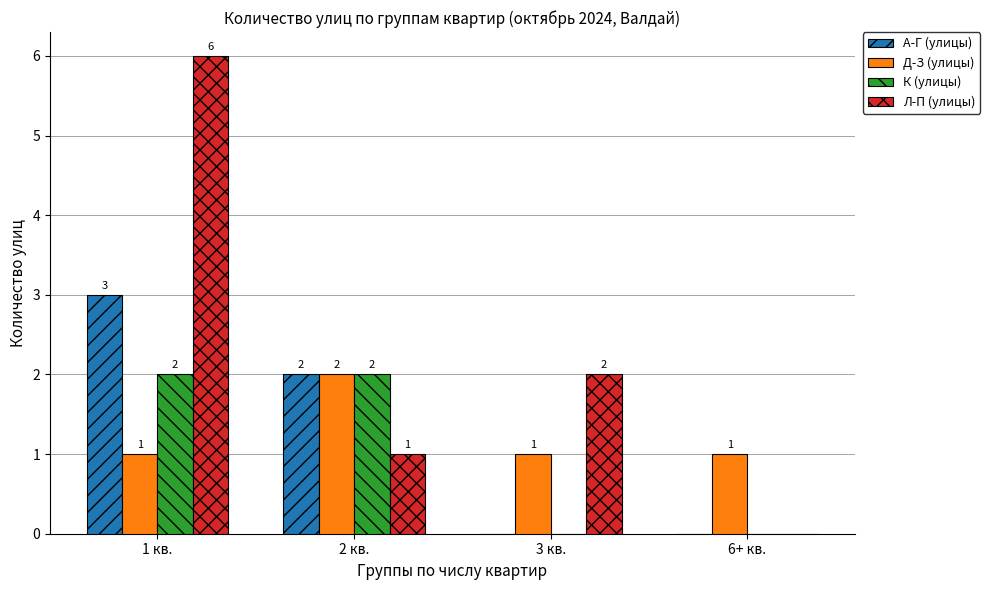

Reading left to right, list all the values displayed in this chart.

А-Г (улицы): 1 кв.=3	2 кв.=2	3 кв.=0	6+ кв.=0
Д-З (улицы): 1 кв.=1	2 кв.=2	3 кв.=1	6+ кв.=1
К (улицы): 1 кв.=2	2 кв.=2	3 кв.=0	6+ кв.=0
Л-П (улицы): 1 кв.=6	2 кв.=1	3 кв.=2	6+ кв.=0